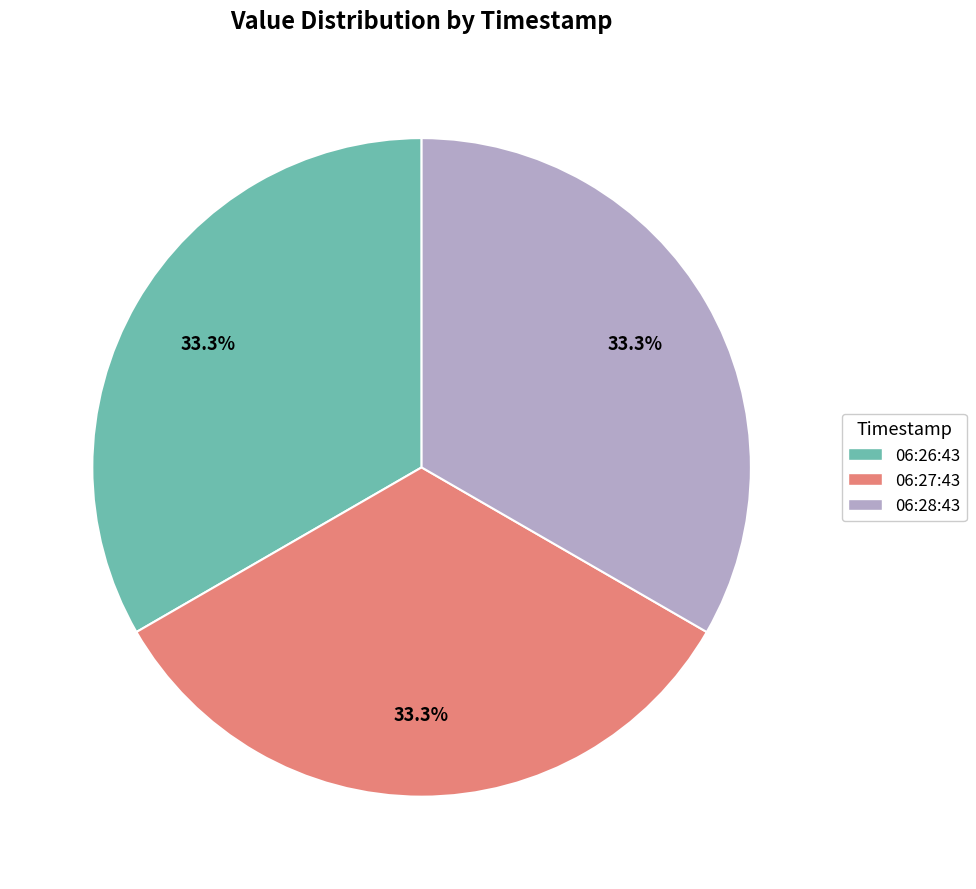

Is there a majority slice in this chart?

No